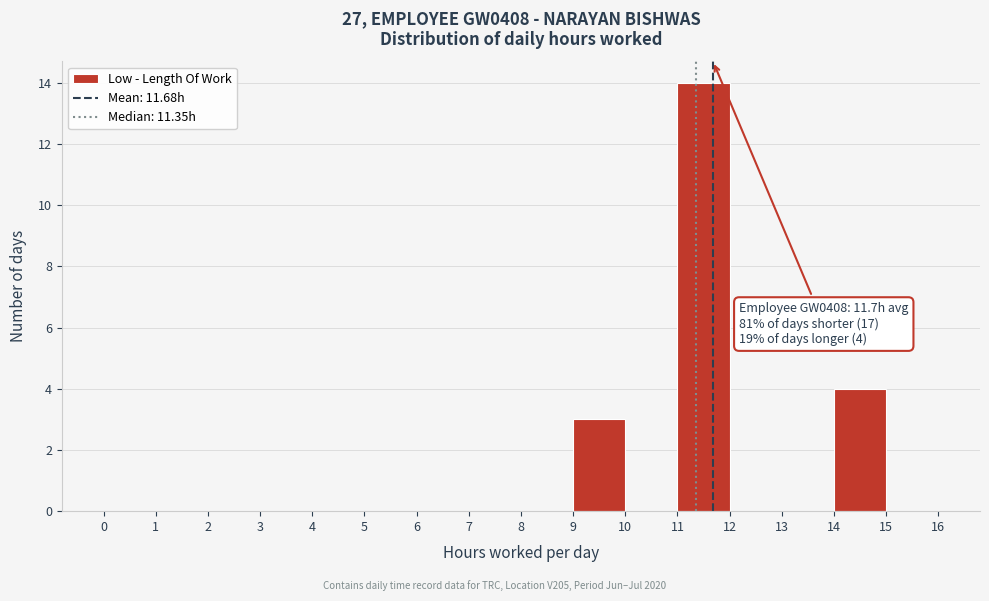

Over which range of the x-axis is the bar tallest?

11 to 12